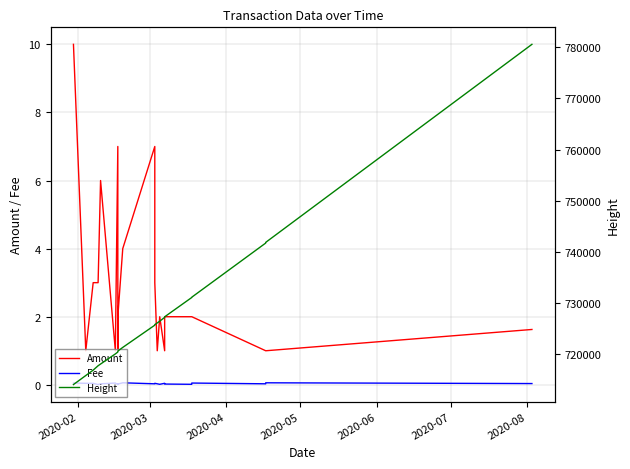

Does the chart display data point markers on the line(s)?

No